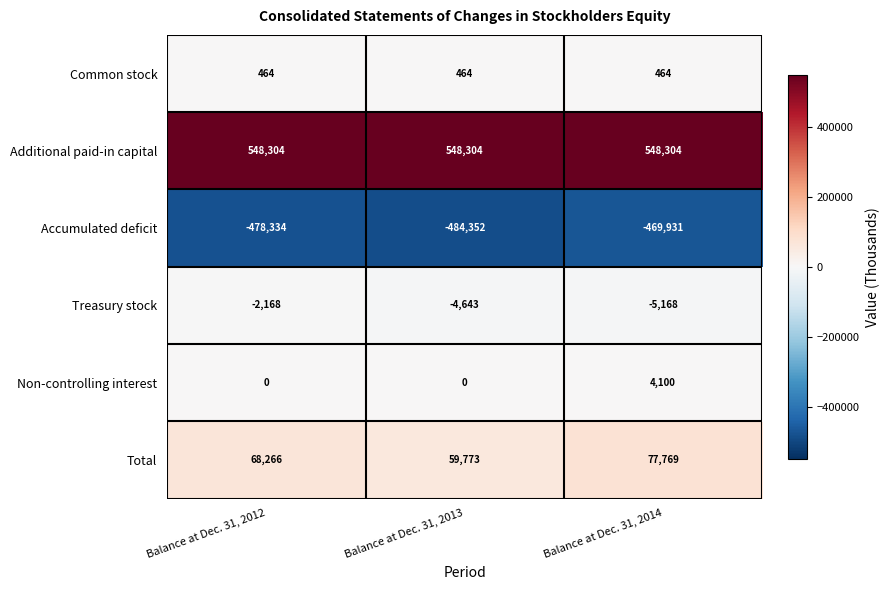

True or false: Non-controlling interest has a value of 5619 at Balance at Dec. 31, 2014.

False